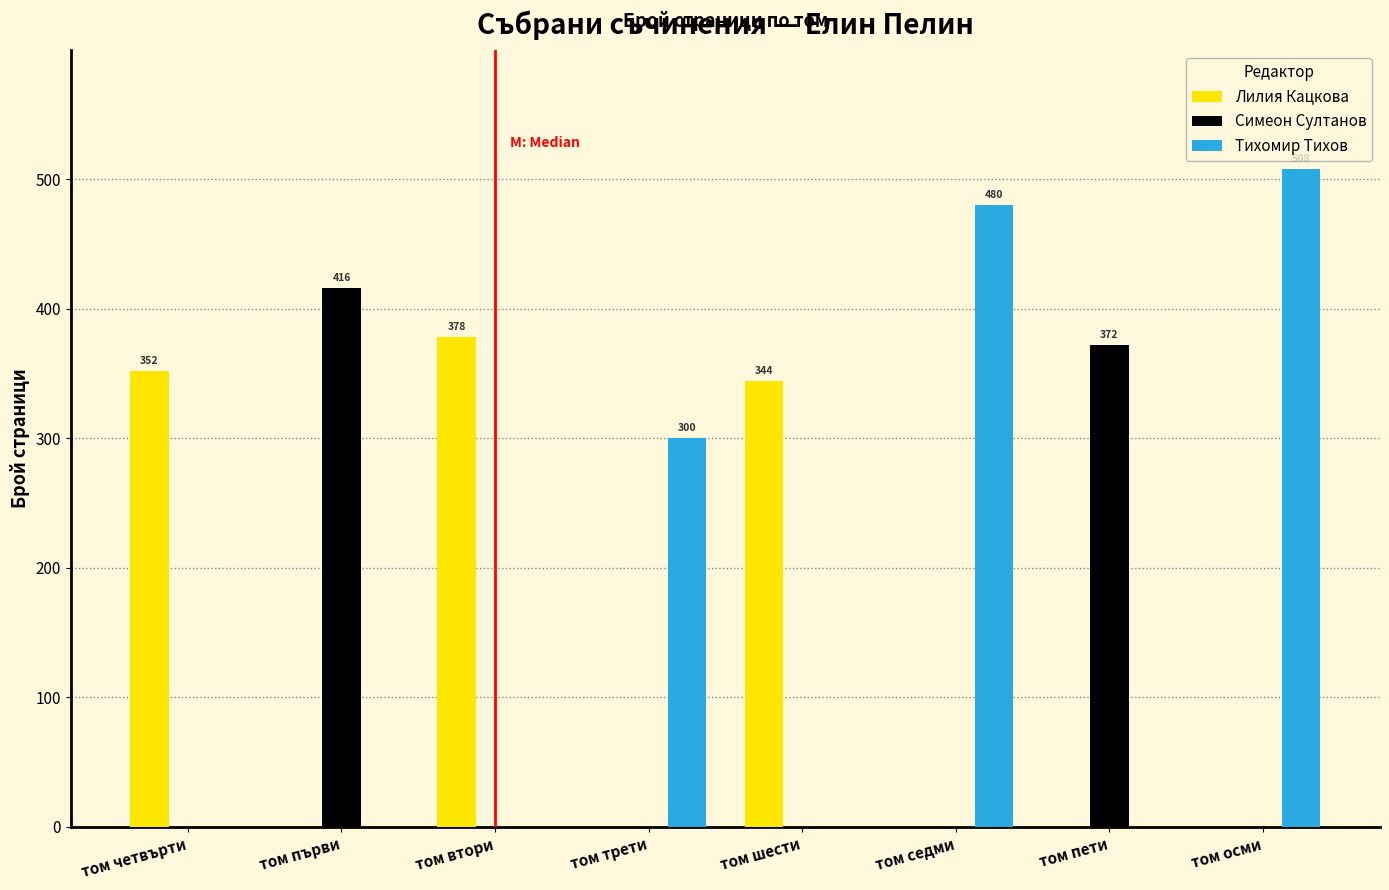

What is the total value across all series at том седми?

480